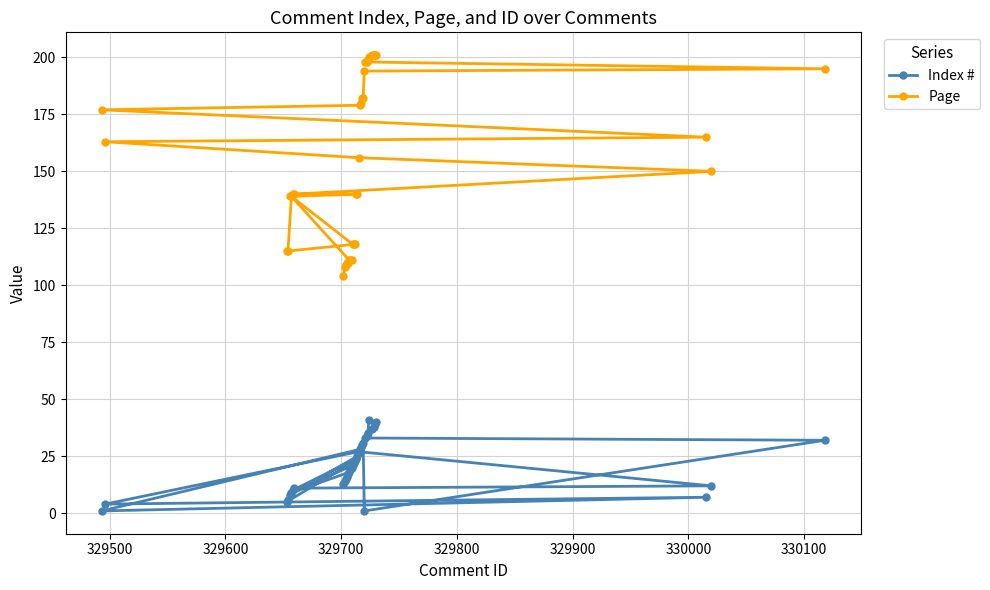

What is the value of the Page point at the 15th from the left?

139